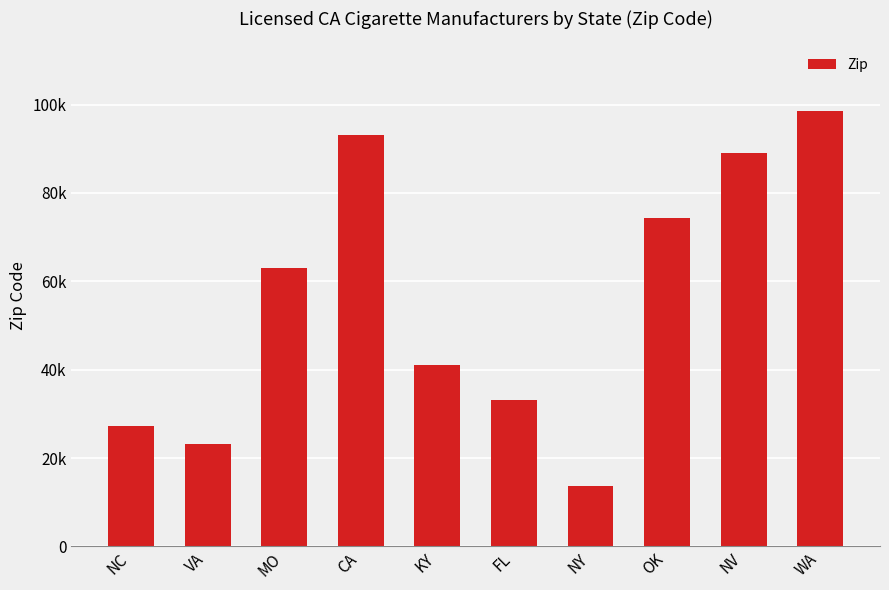

List the labels in order of value, largest first.

WA, CA, NV, OK, MO, KY, FL, NC, VA, NY